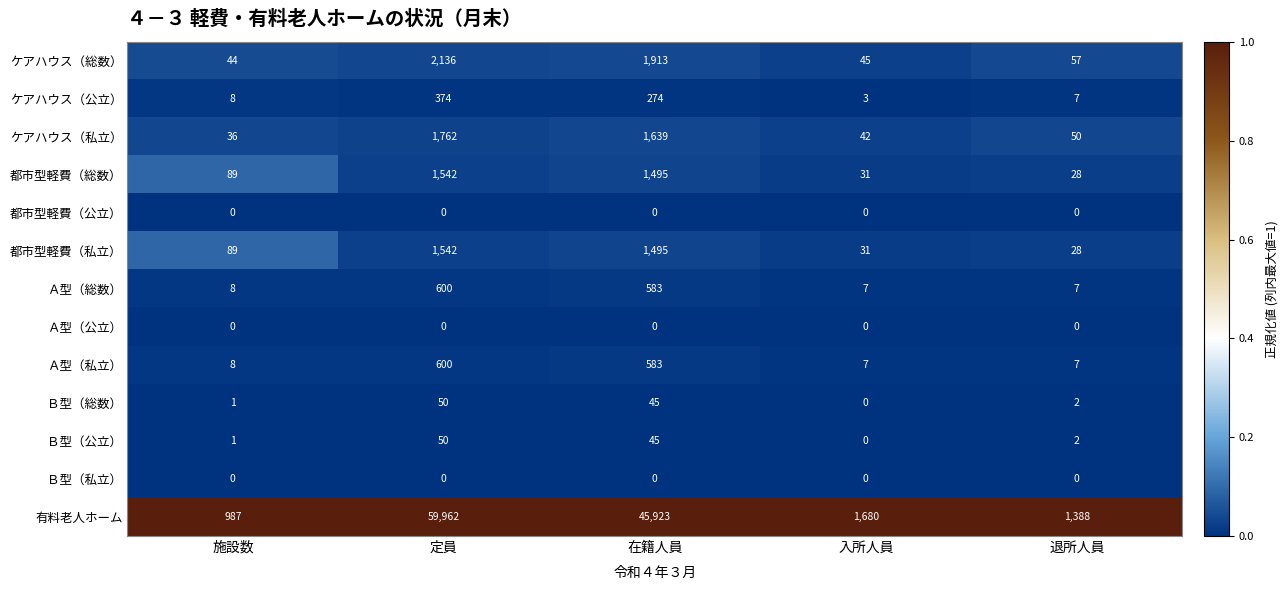

What is the difference between the highest and lowest values at 施設数?

987